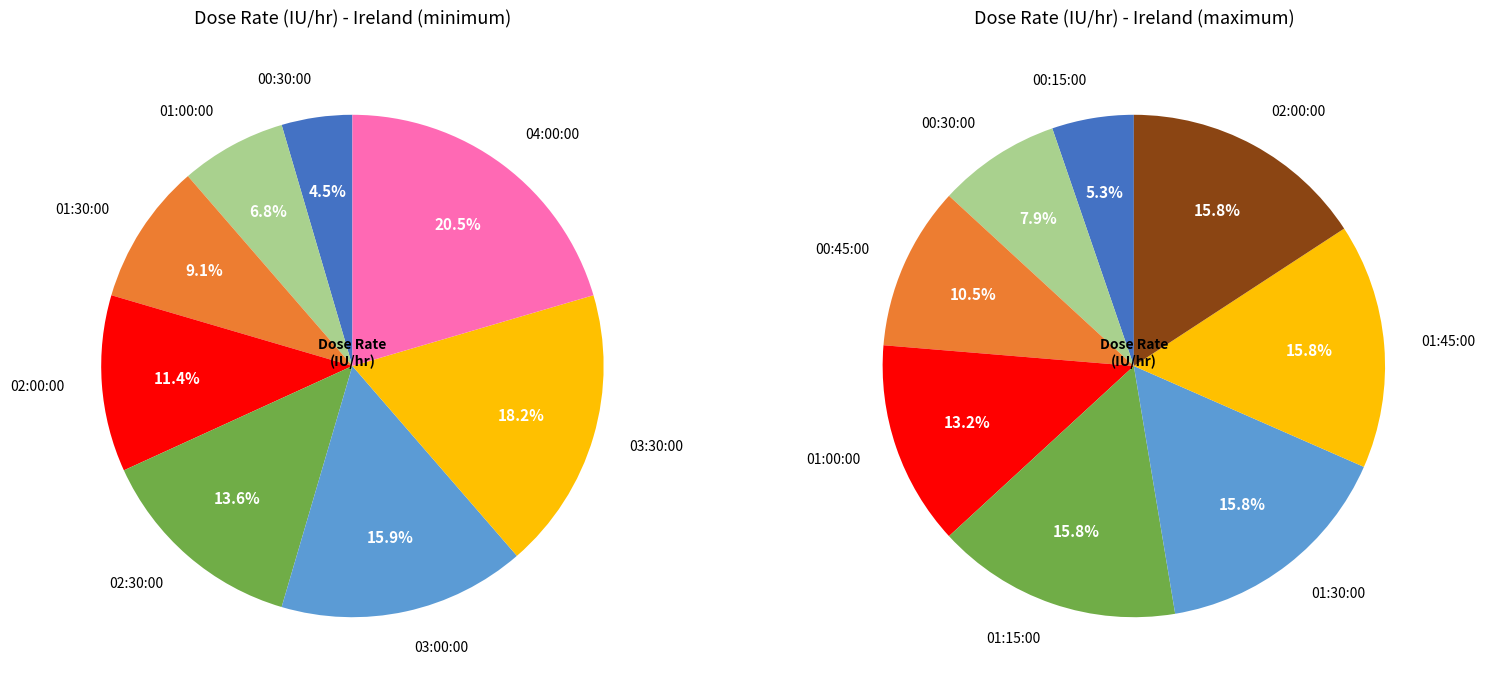

Is Ireland (minimum) the majority of the pie?

No